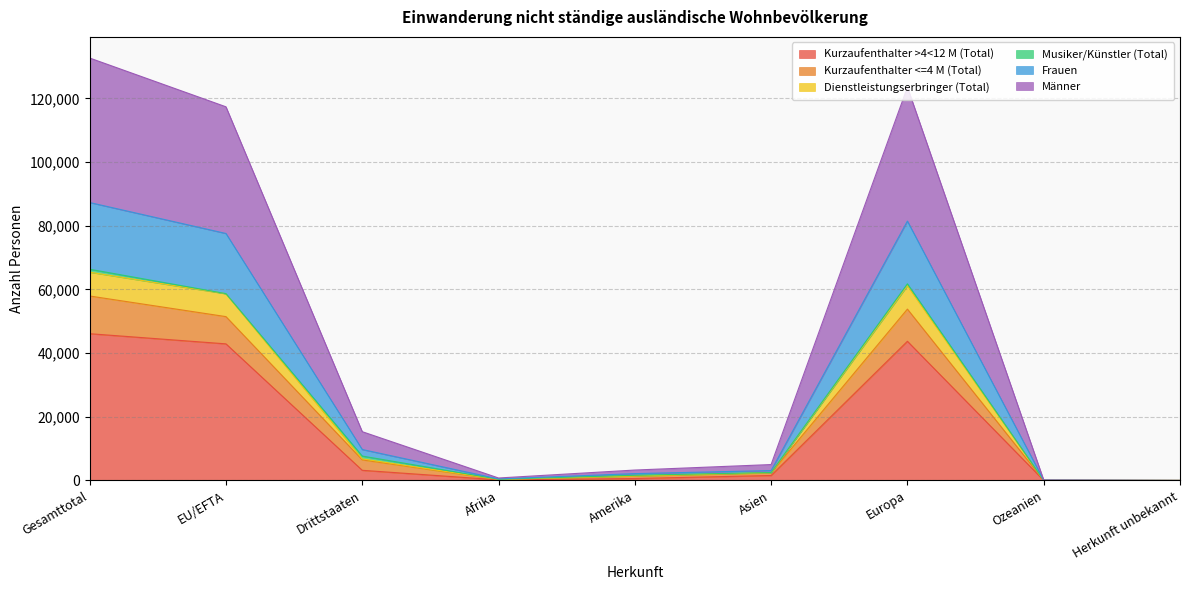

At which category is the sum across all series the highest?

Gesamttotal